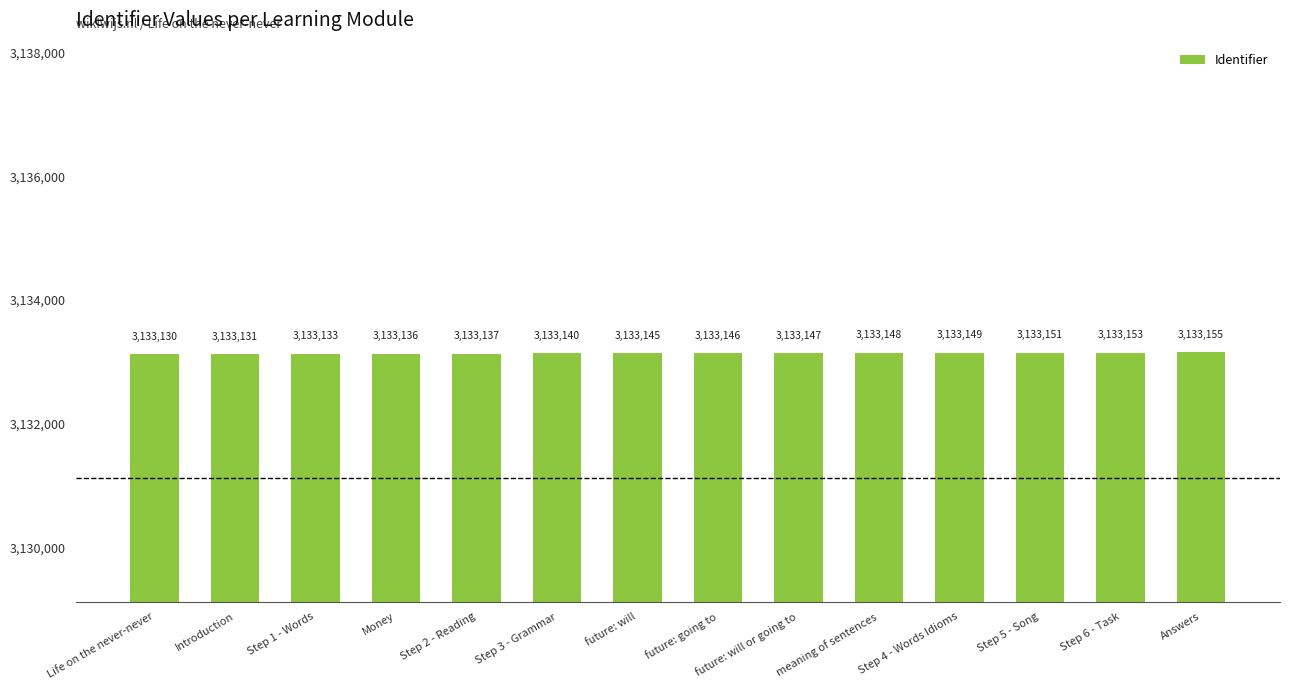

Reading left to right, extract all data points from this chart.

Life on the never-never=3133130	Introduction=3133131	Step 1 - Words=3133133	Money=3133136	Step 2 - Reading=3133137	Step 3 - Grammar=3133140	future: will=3133145	future: going to=3133146	future: will or going to=3133147	meaning of sentences=3133148	Step 4 - Words Idioms=3133149	Step 5 - Song=3133151	Step 6 - Task=3133153	Answers=3133155